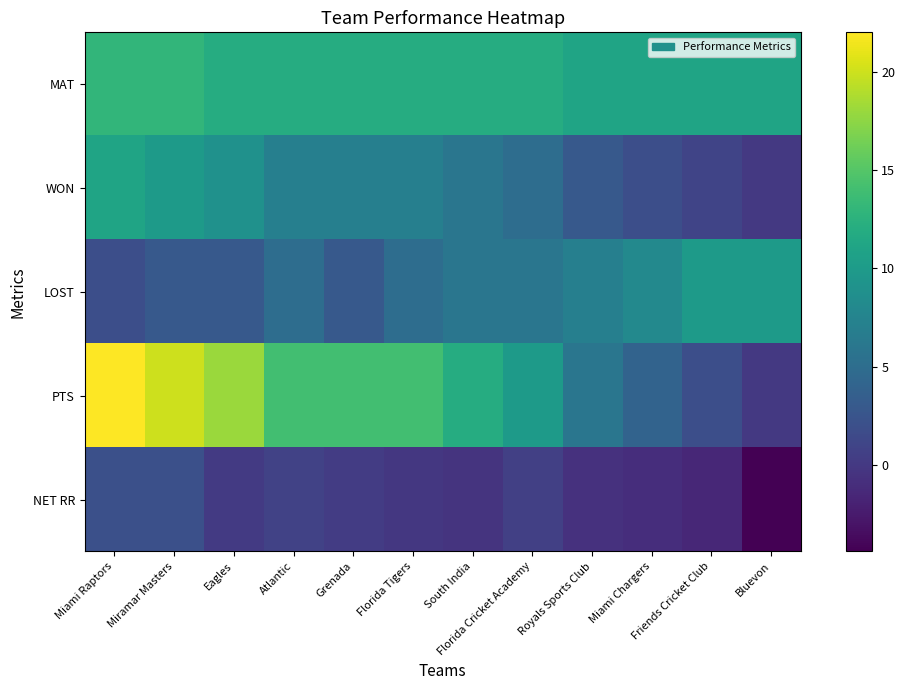

Which has a higher value, South India or Florida Cricket Academy?

South India